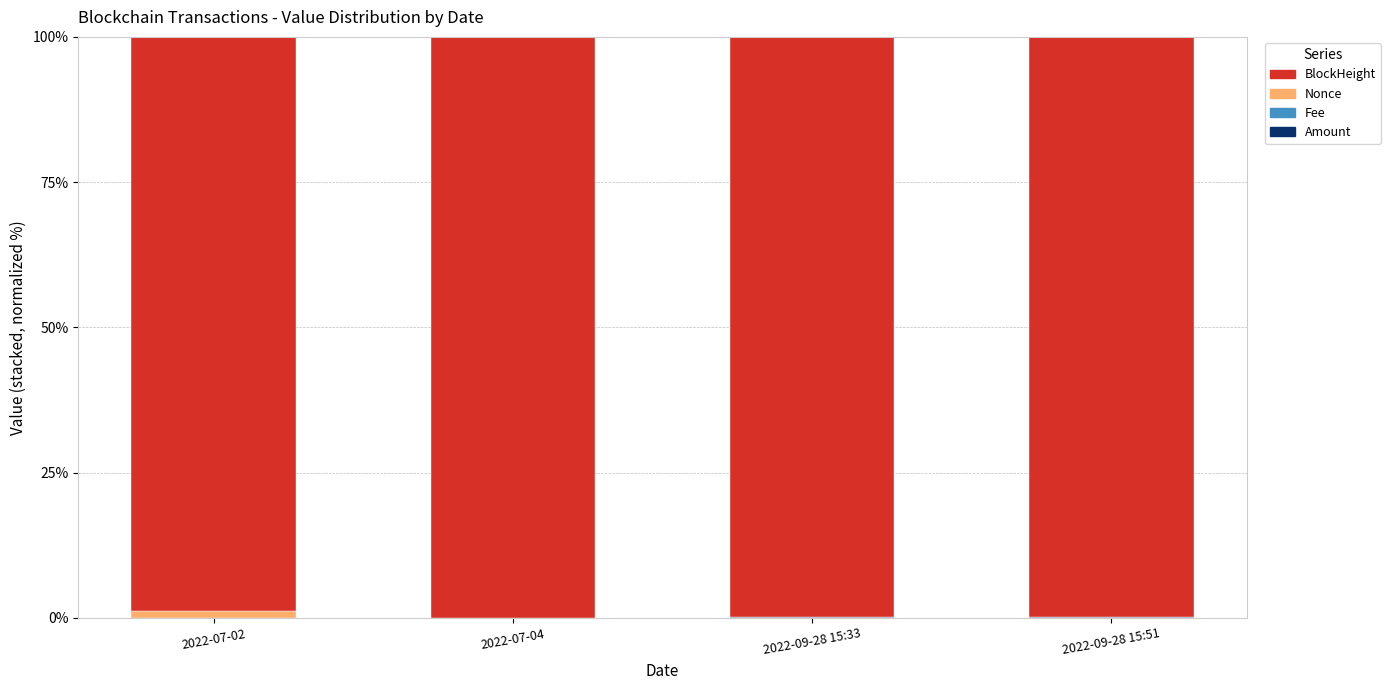

How many distinct data groups are displayed?

4